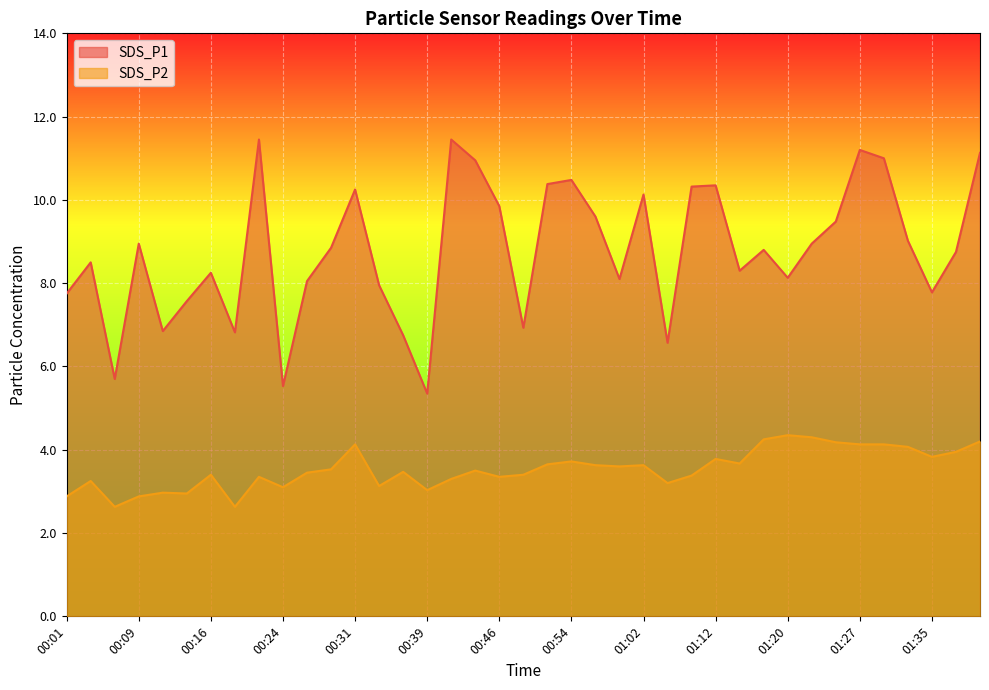

What is the label of the 16th point from the right?

00:59